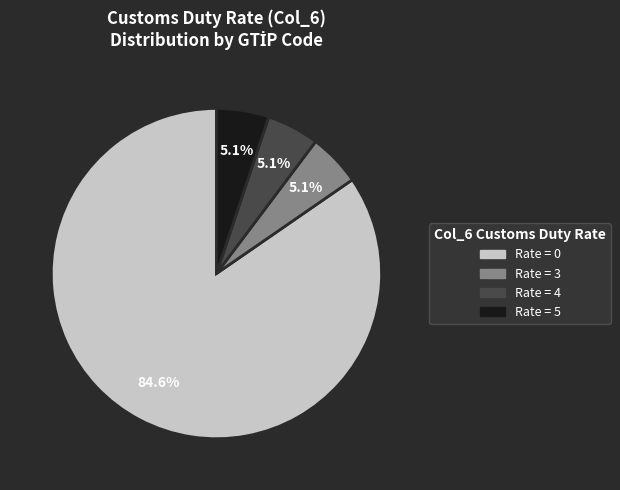

How many segments does this pie chart have?

4